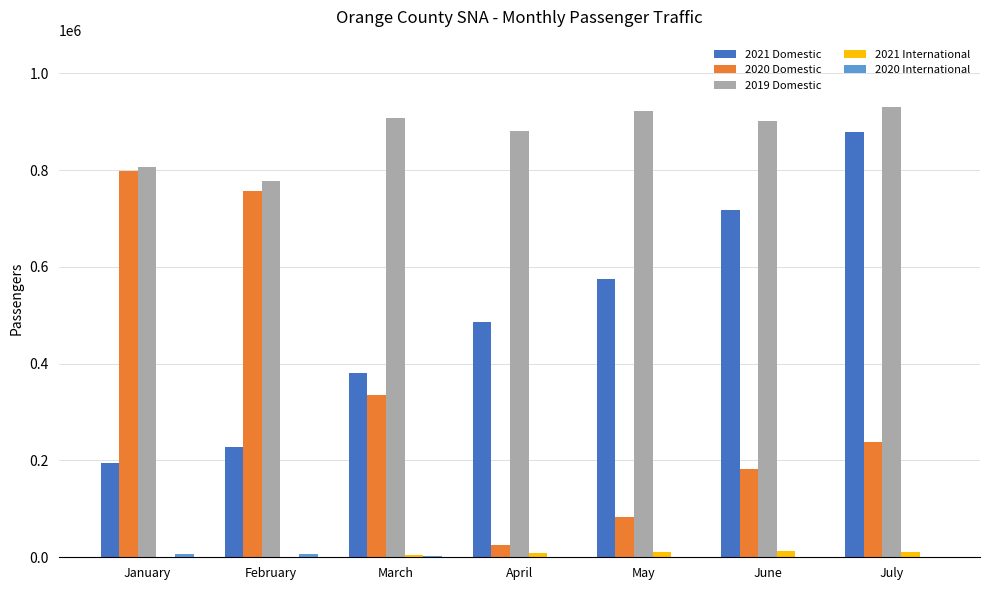

The 2019 Domestic series shows 1369800 at January. True or false?

False